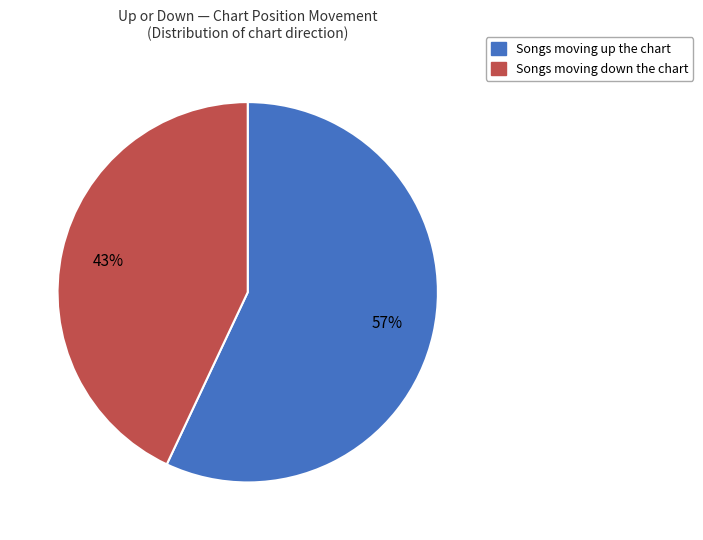

To the nearest percent, what is the difference between the largest and smallest slice percentages?

14%